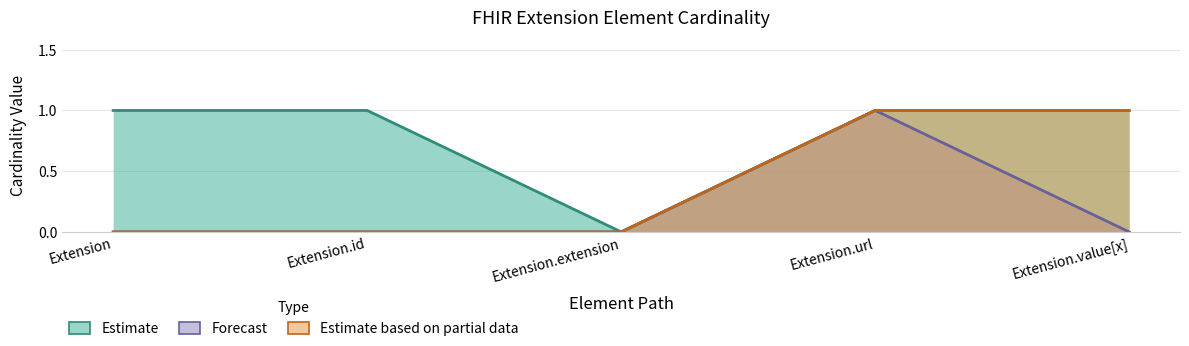

True or false: Max and Base Min cross at least once.

False